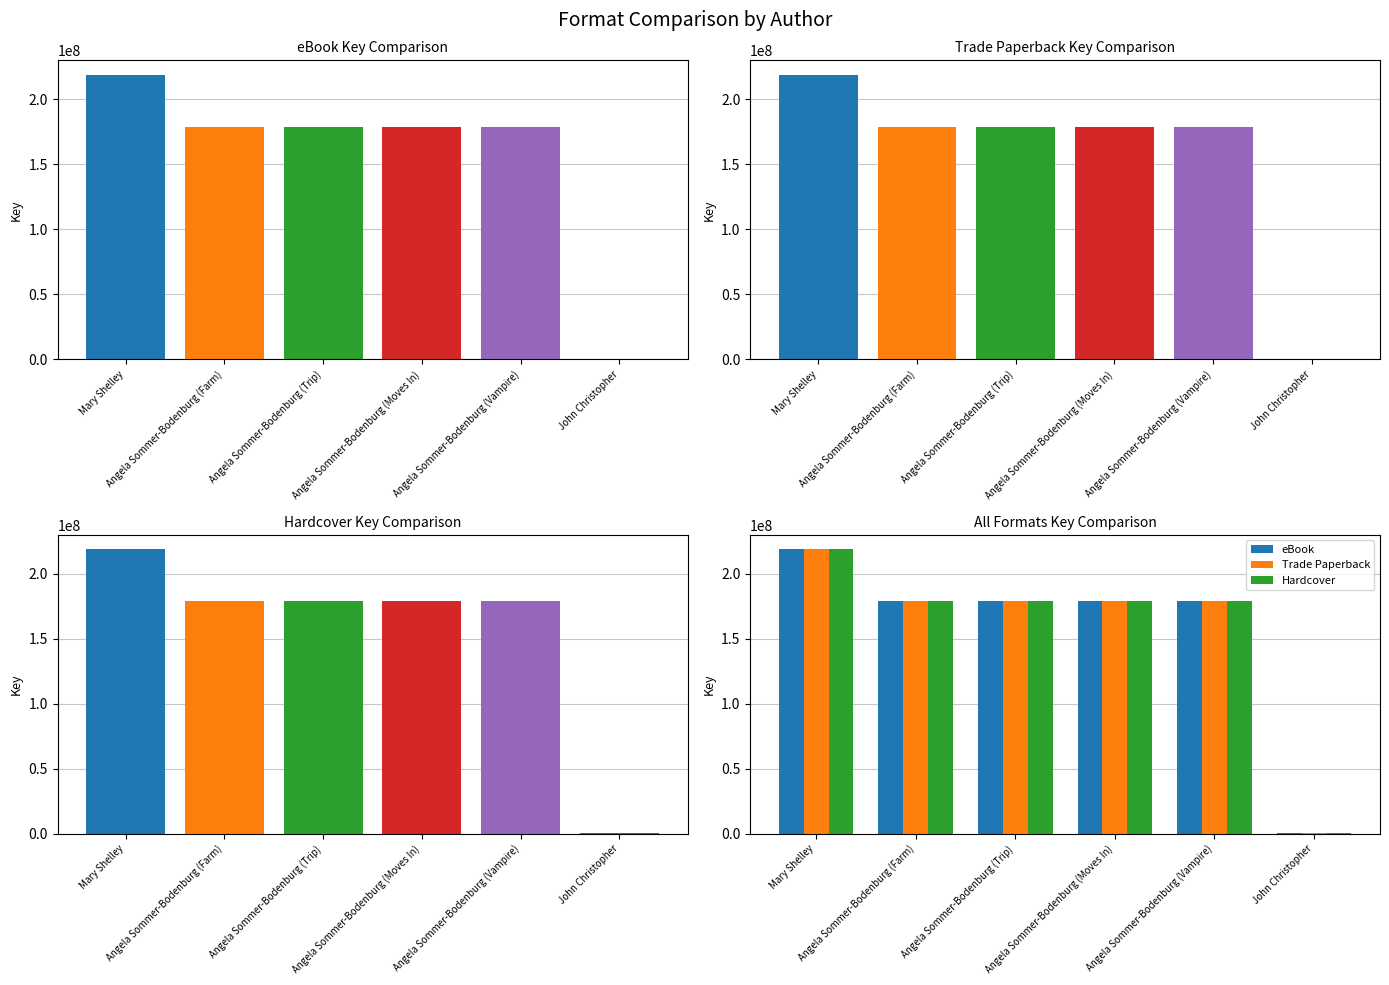

What are all the series names shown in the legend?

eBook, Trade Paperback, Hardcover